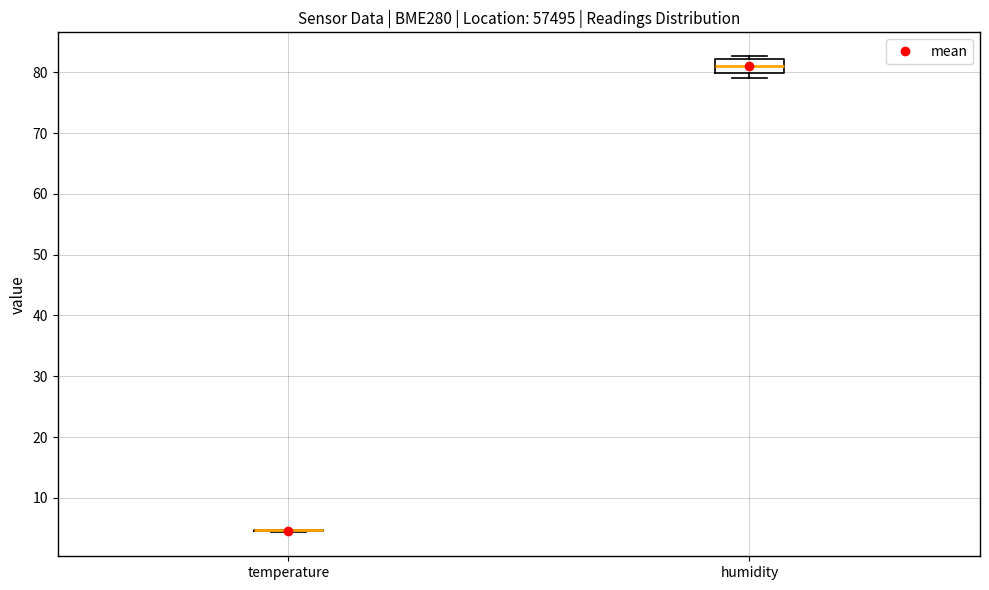

Reading left to right, read every box against the y-axis: the position of its median line, the range the box covers, and the ends of its whiskers. The values are not printed on the chart, so give them approximately, as read against the axis.

temperature: box collapsed to a line at 5, whiskers 4 to 5
humidity: median 81, box 80 to 82, whiskers 79 to 83